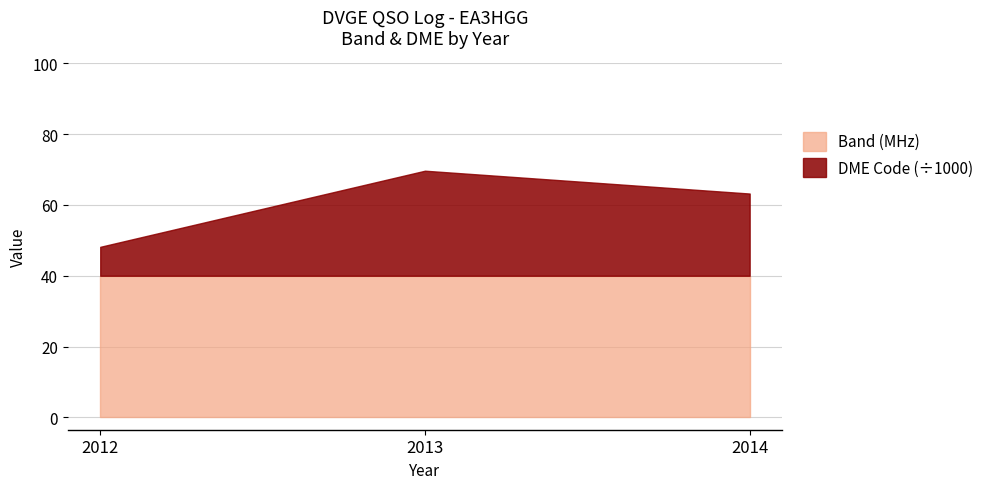

What is the minimum value for Band (MHz)?

40.0